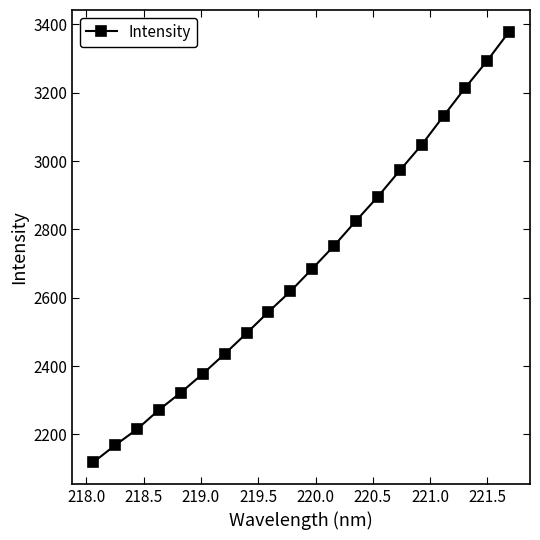

True or false: there are more than 2 points higher than both neighbors.

False